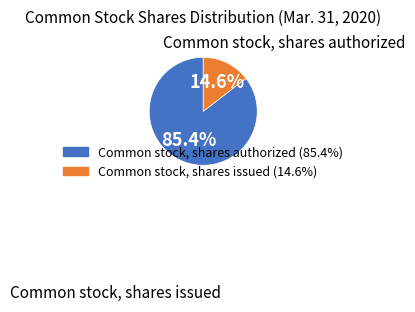

The Common stock, shares authorized slice represents 85% of the pie. True or false?

True